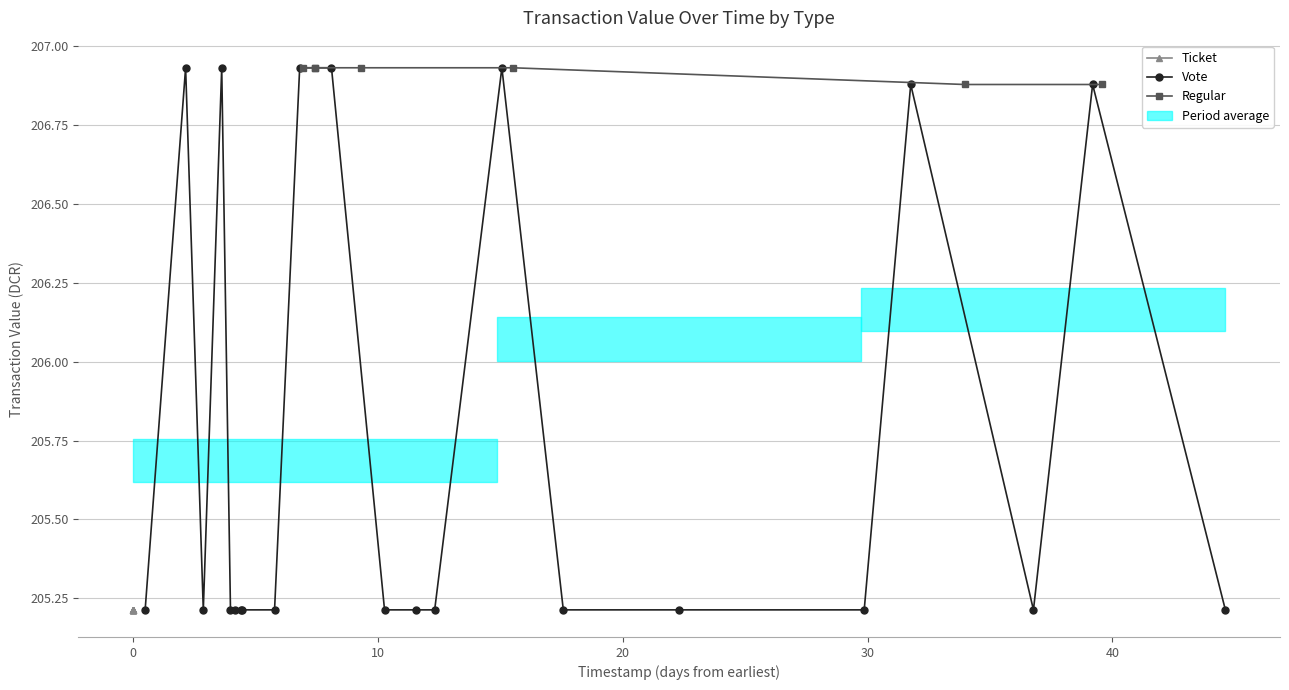

Count the Vote values in the range 205 to 206.

15